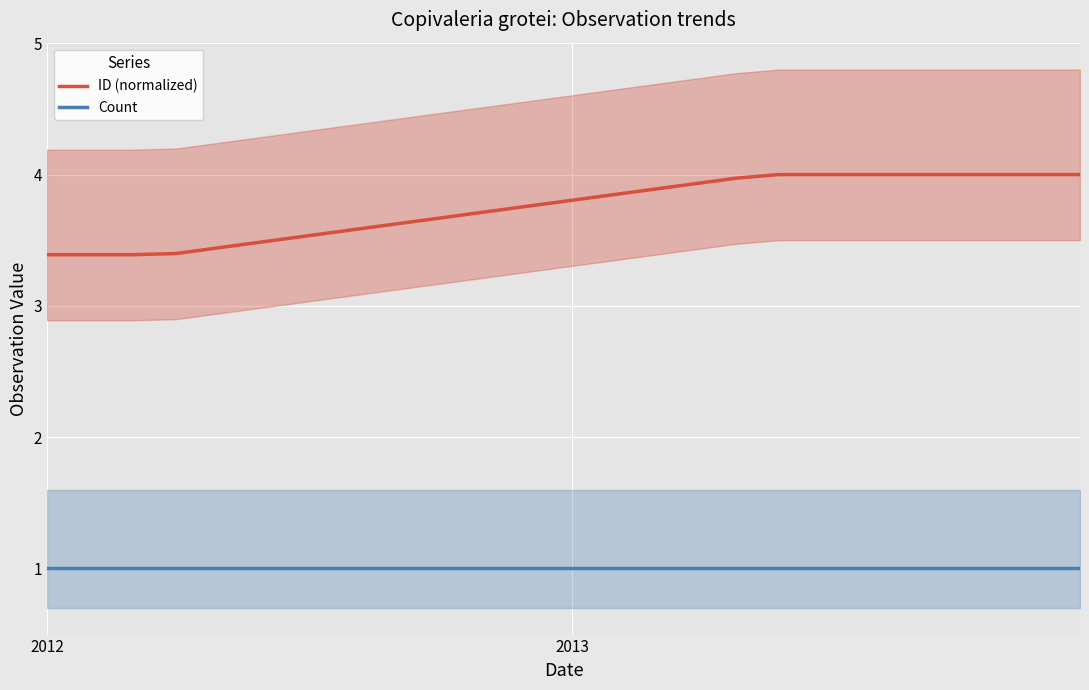

Rank the series by their average value, from highest to lowest.

ID (normalized), Count